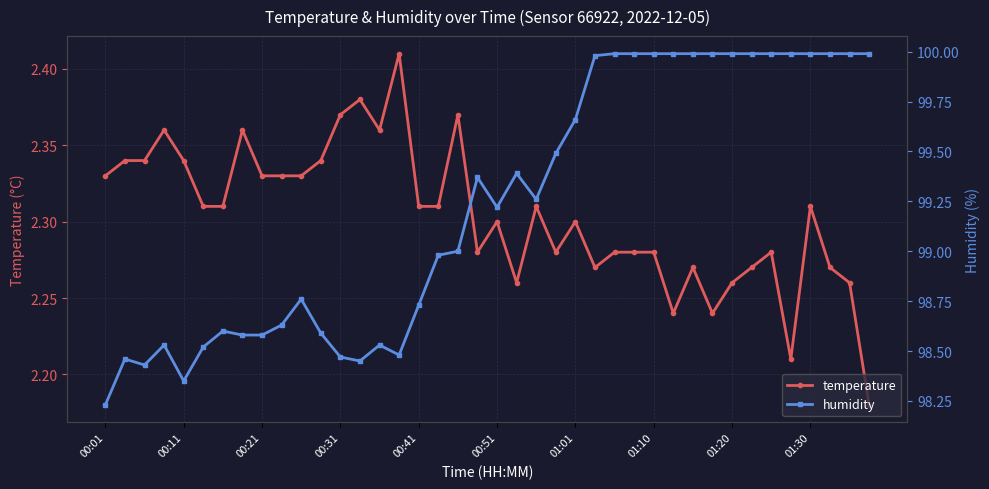

What position from the left is 27?

28